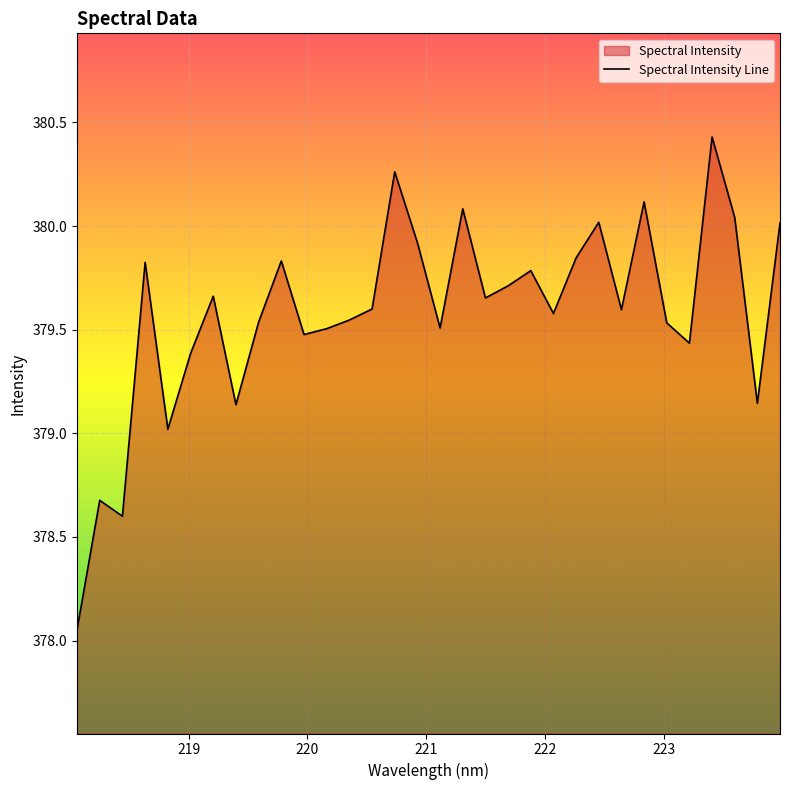

What is the difference between the maximum and minimum values?

2.4